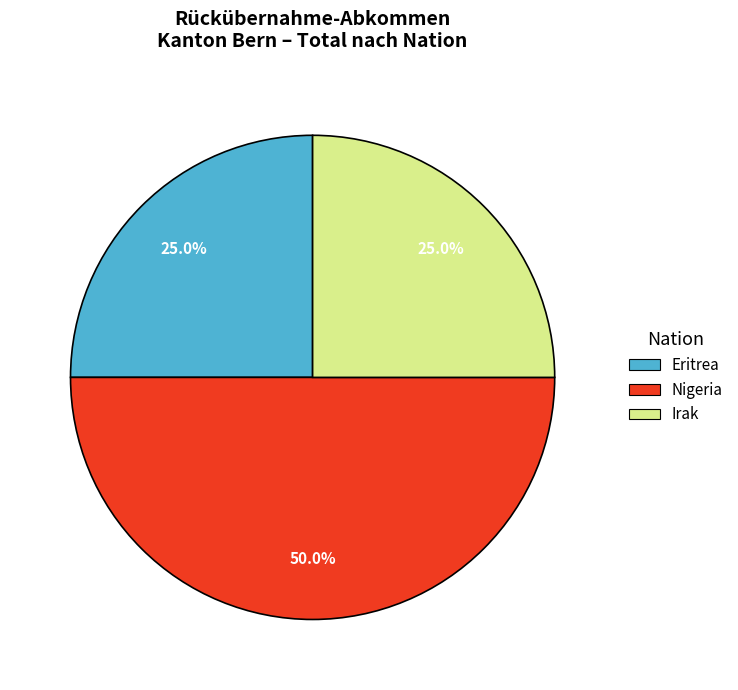

What percentage do Nigeria and Eritrea together represent?

75.0%